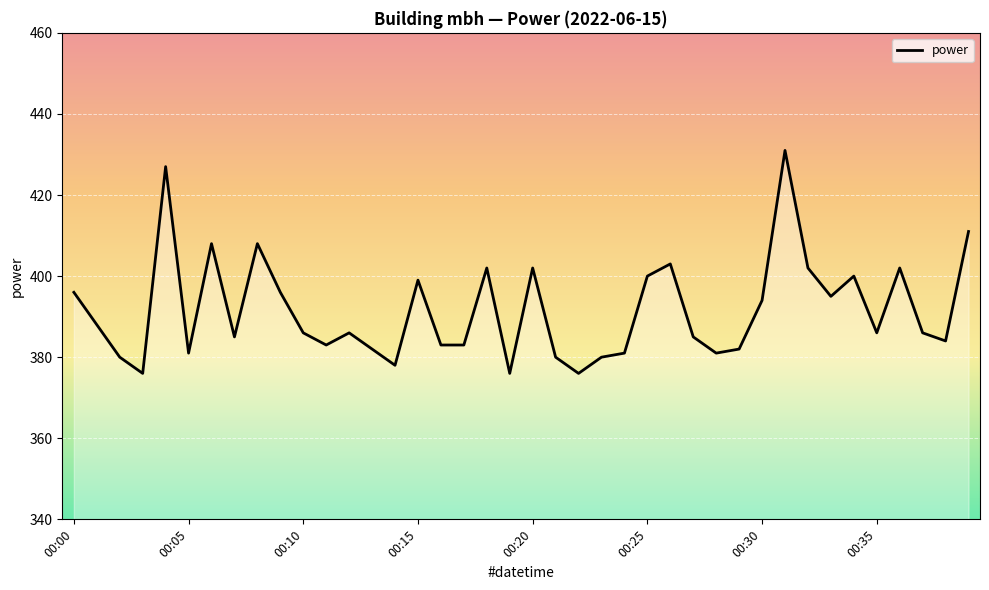

What is the difference between the maximum and minimum values?

55